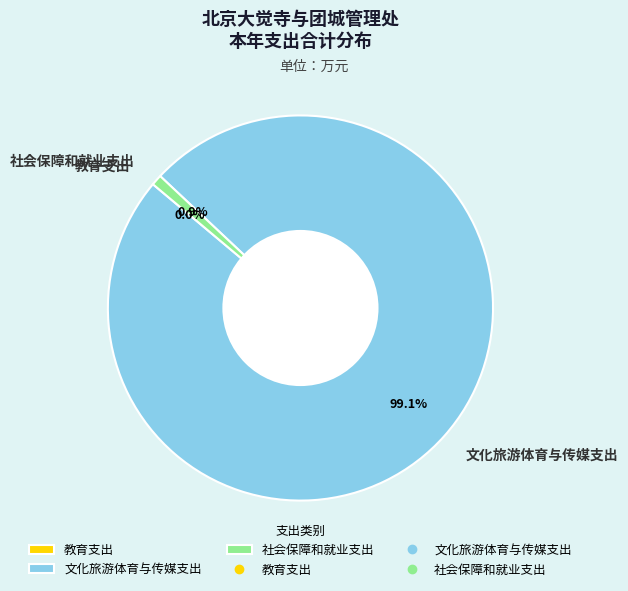

Approximately how many times larger is the value at 文化旅游体育与传媒支出 compared to 社会保障和就业支出?

110.3